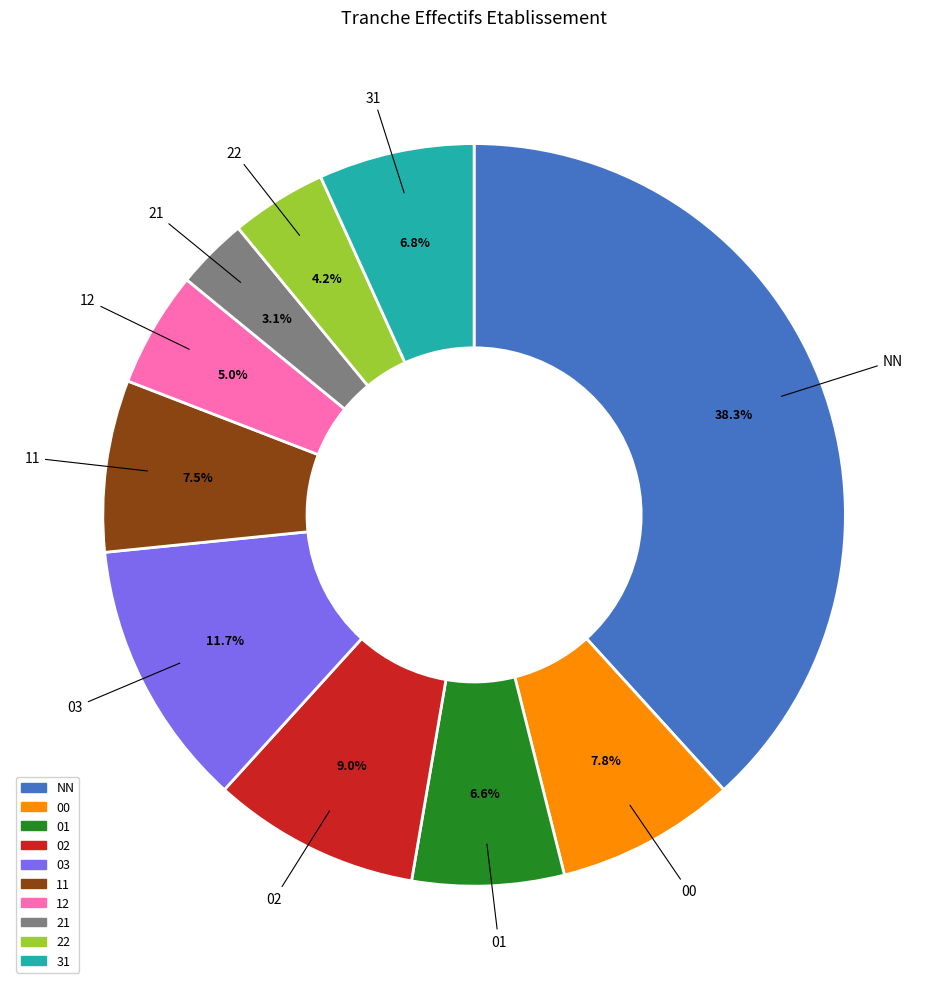

Count the number of slices in the pie.

10